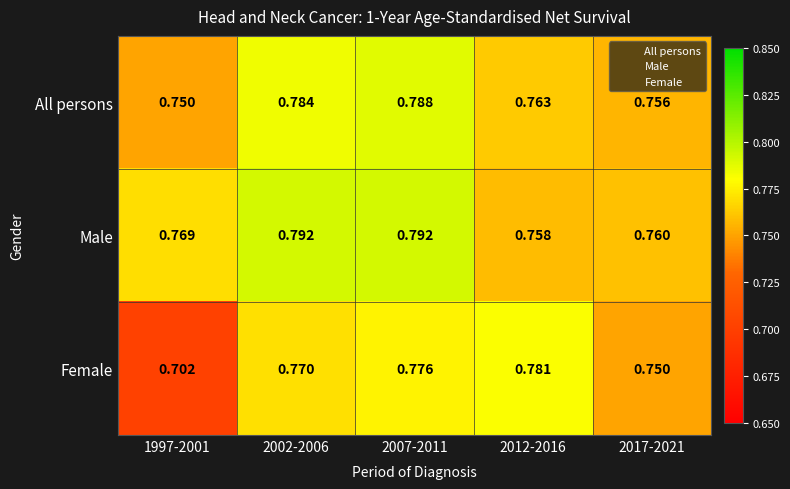

Which series has the largest range (max minus min)?

Female